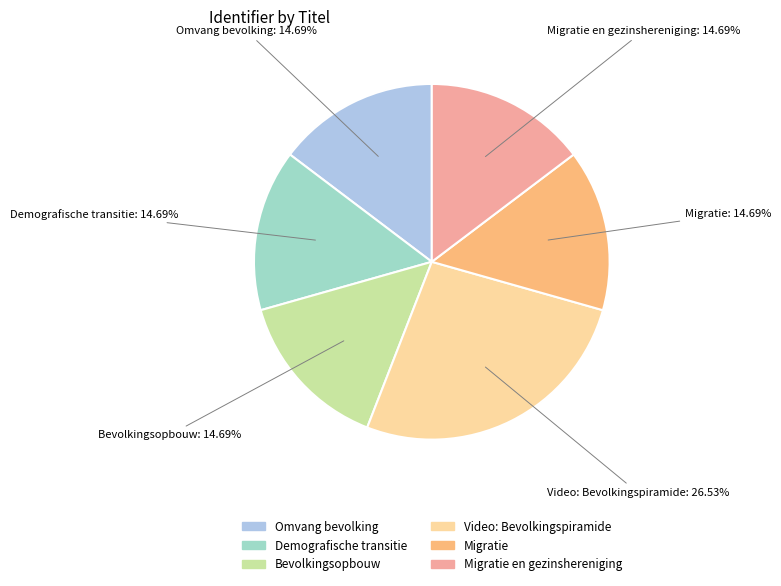

Is there a majority slice in this chart?

No